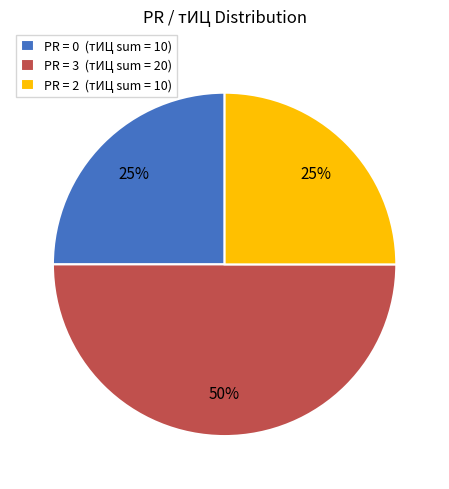

Is PR = 2 (тИЦ sum = 10) the majority of the pie?

No